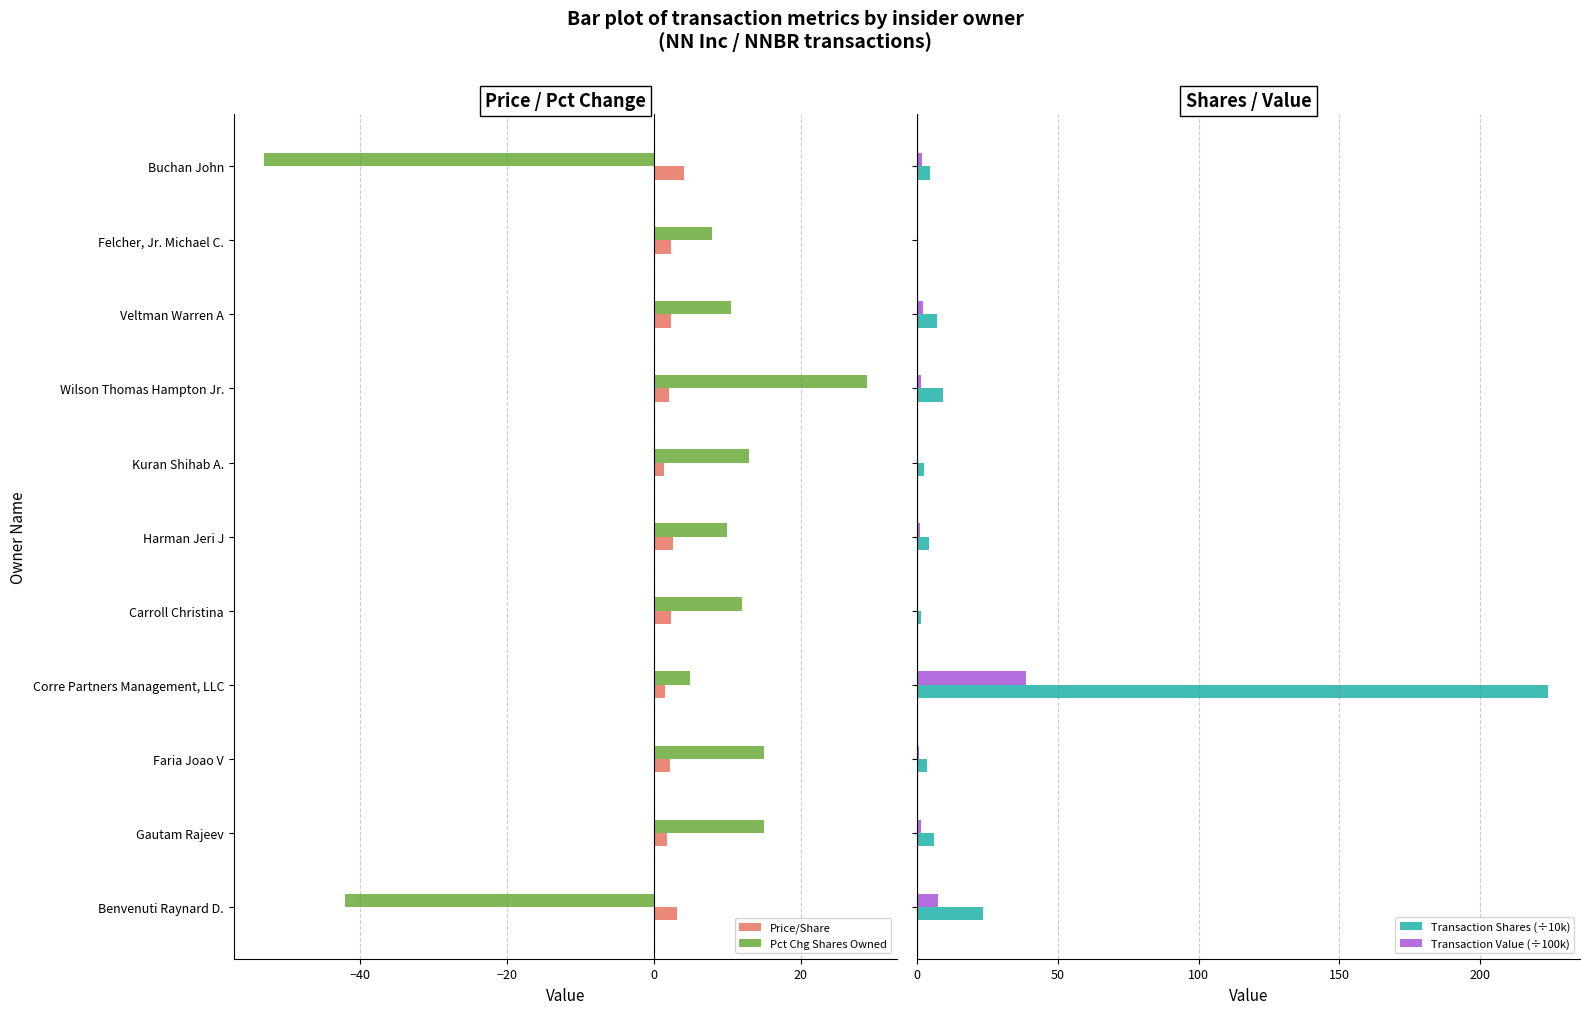

What are all the series names shown in the legend?

Price/Share, Pct Chg Shares Owned, Transaction Shares (÷10k), Transaction Value (÷100k)